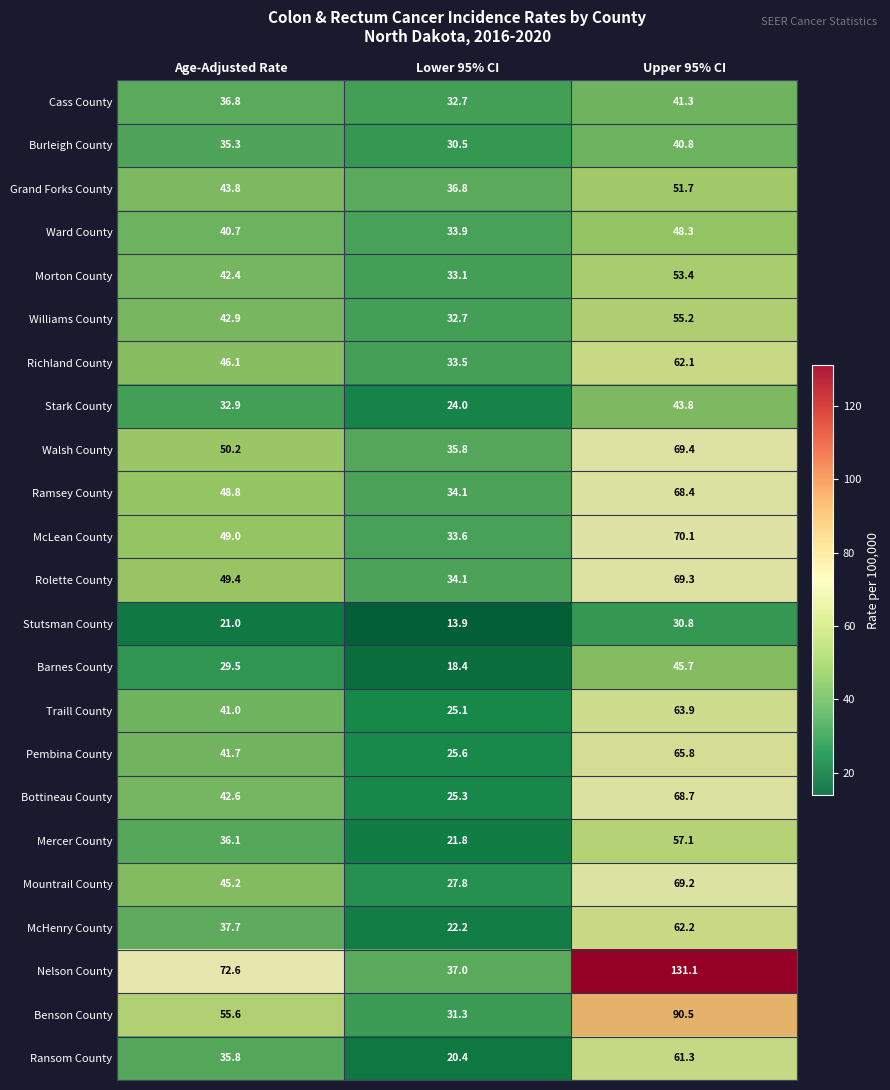

What is the difference between the Walsh County values at Age-Adjusted Rate and Upper 95% CI?

19.2